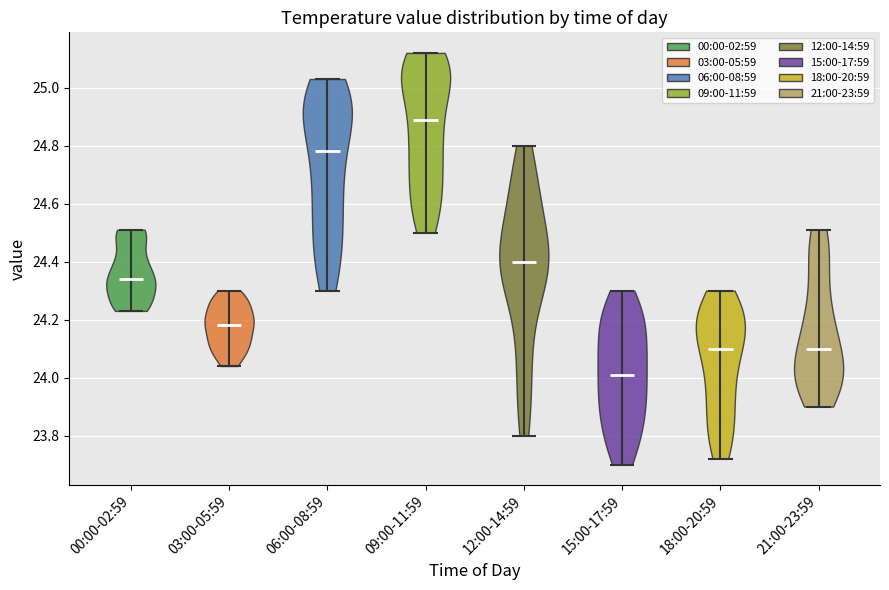

What is the lowest point the violin for 15:00-17:59 reaches on the y-axis? The values are not printed on the chart, so give them approximately, as read against the axis.

23.70